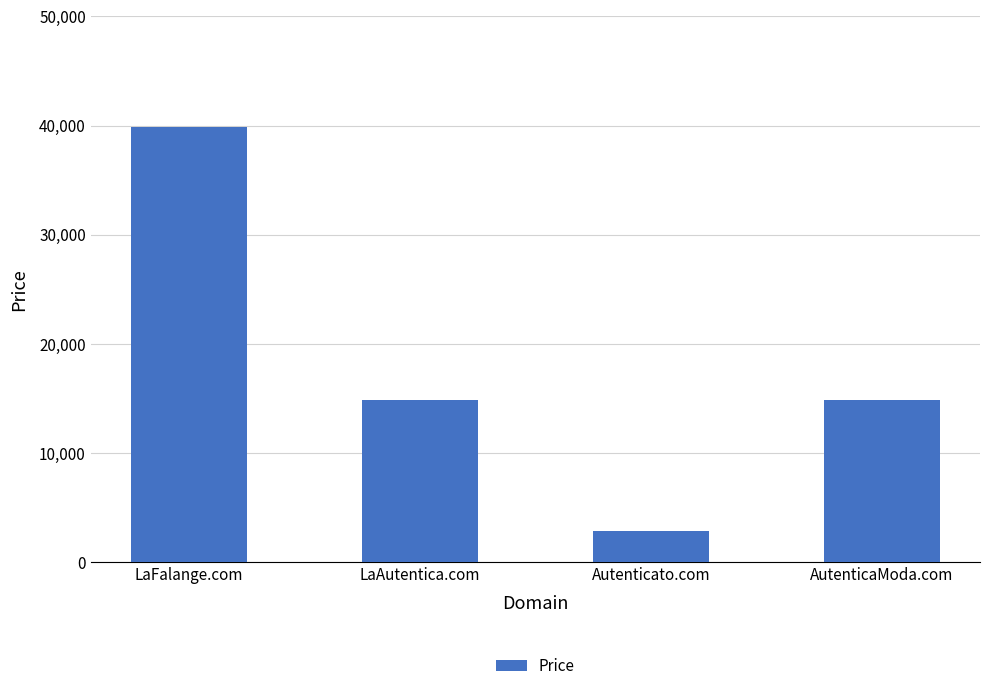

Does the chart contain stacked bars?

No